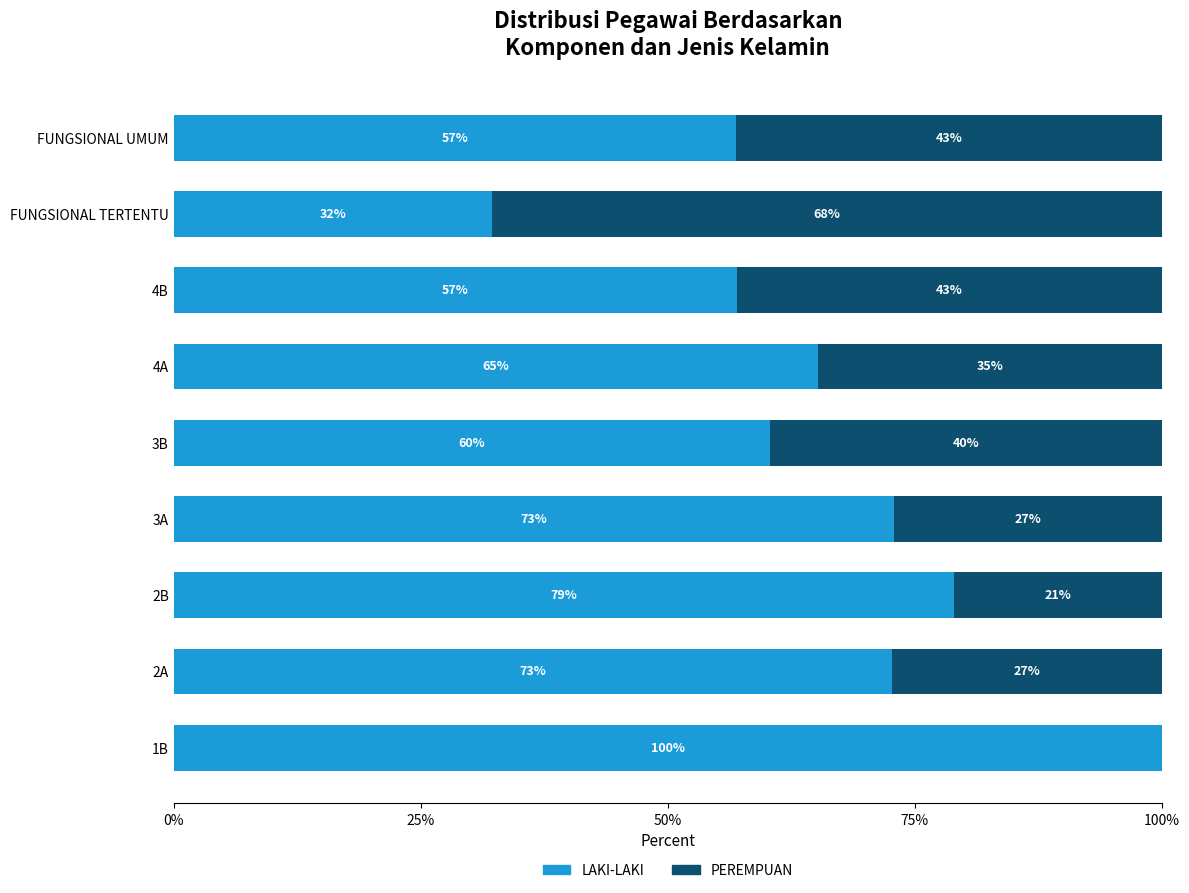

What value does the LAKI-LAKI series have at 4A?

65.1